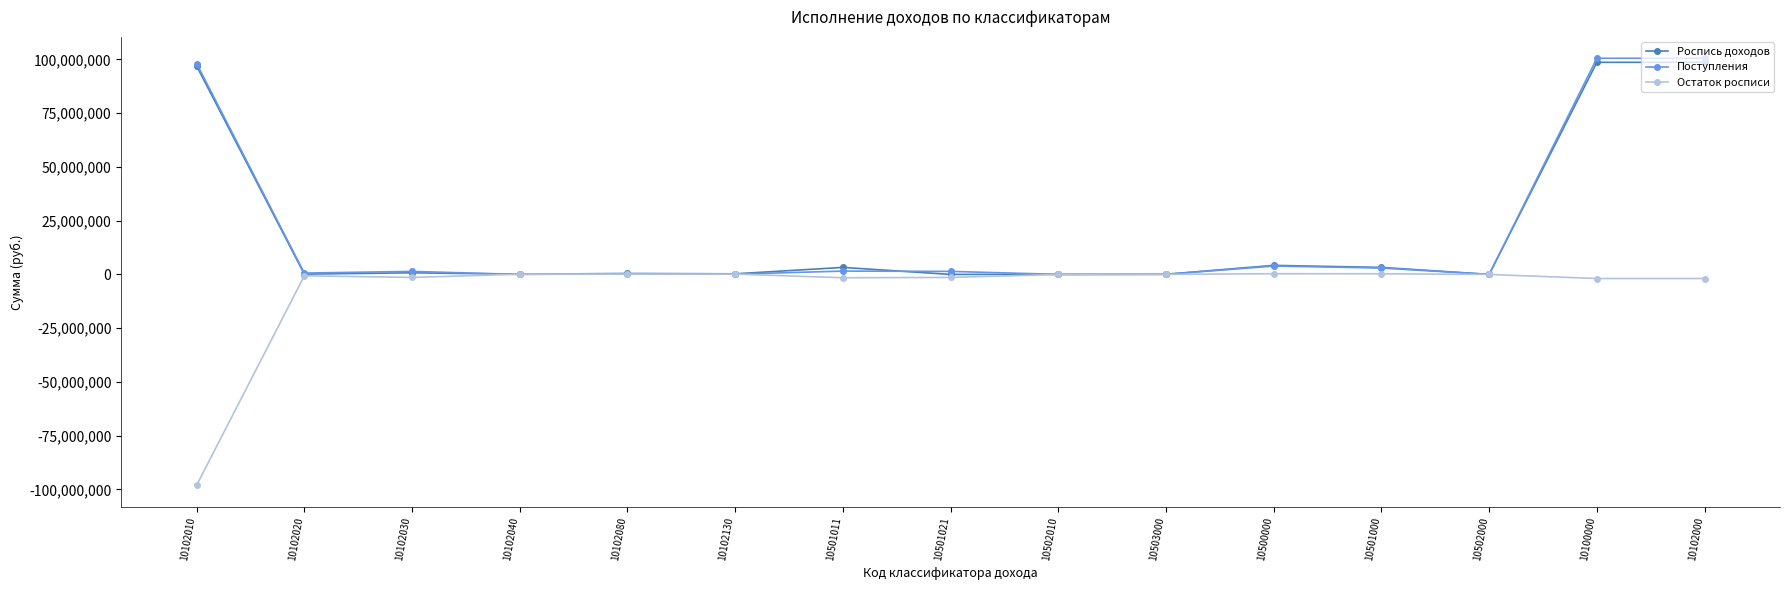

Which series has the largest range (max minus min)?

Поступления